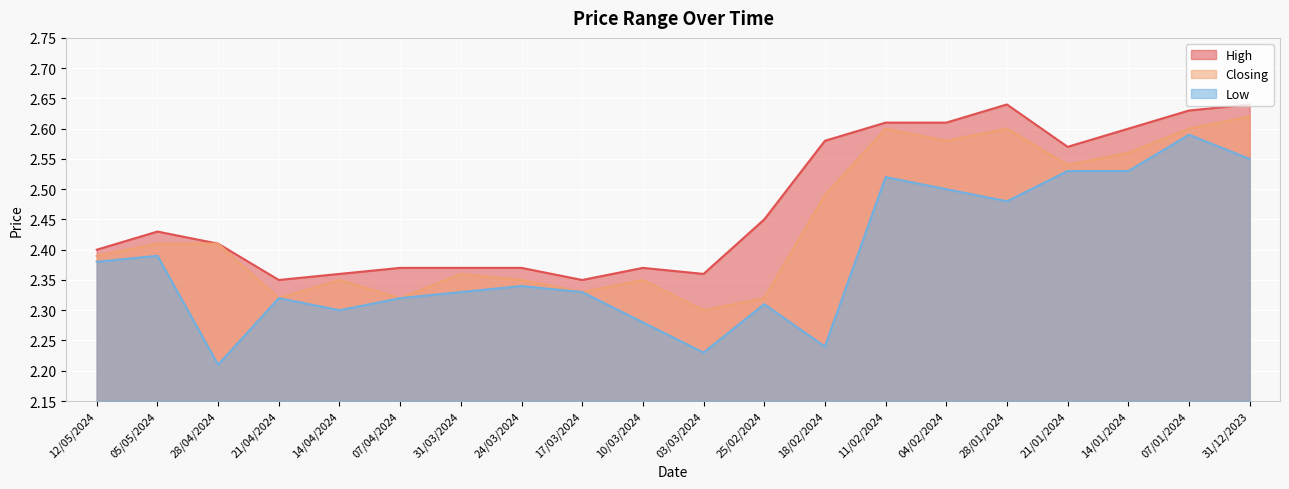

What is the greatest value displayed?

2.6